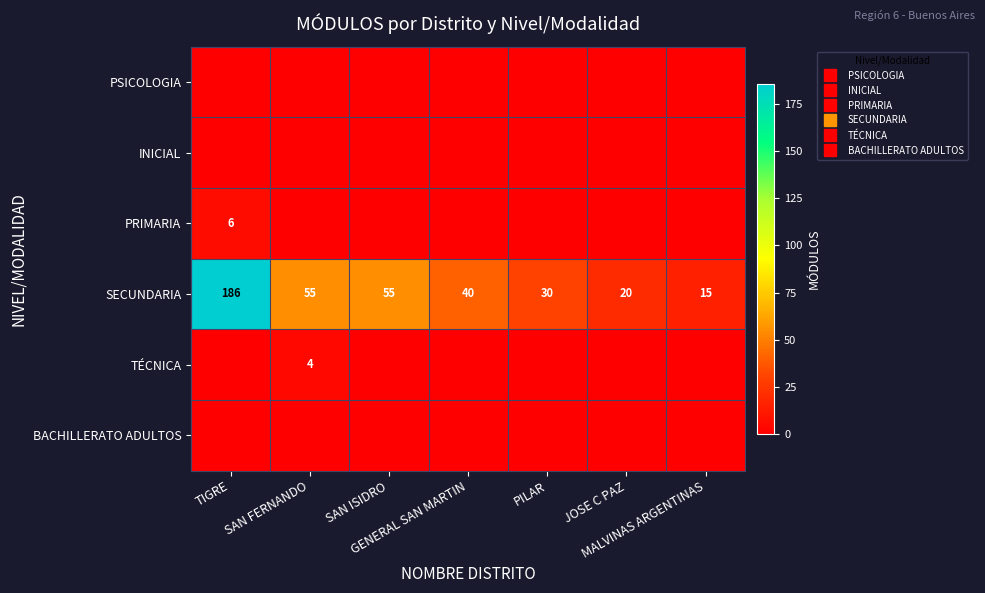

At which category is the sum across all series the highest?

TIGRE